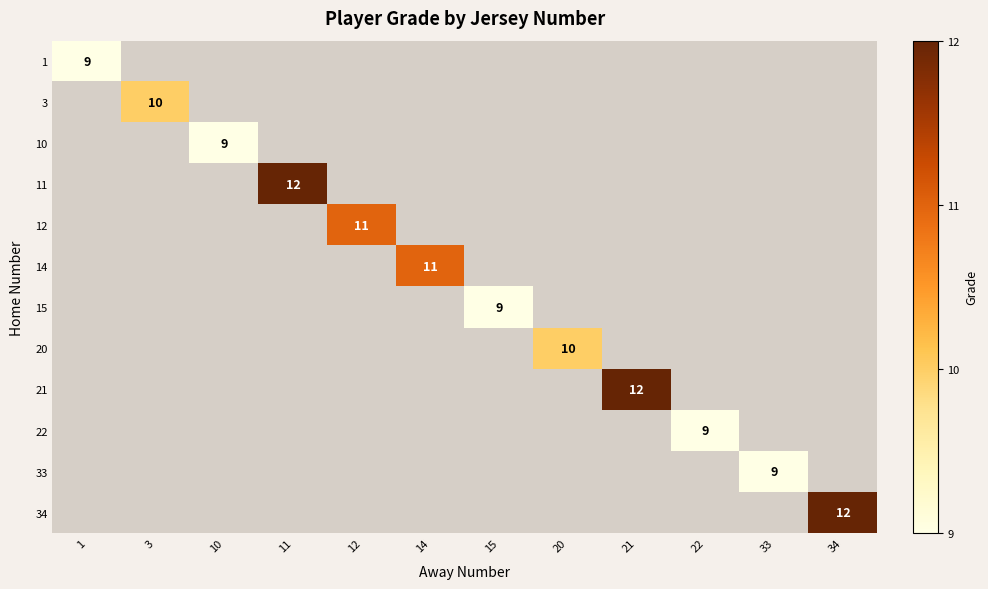

Rank the categories by 1 value from highest to lowest.

1, 3, 10, 11, 12, 14, 15, 20, 21, 22, 33, 34